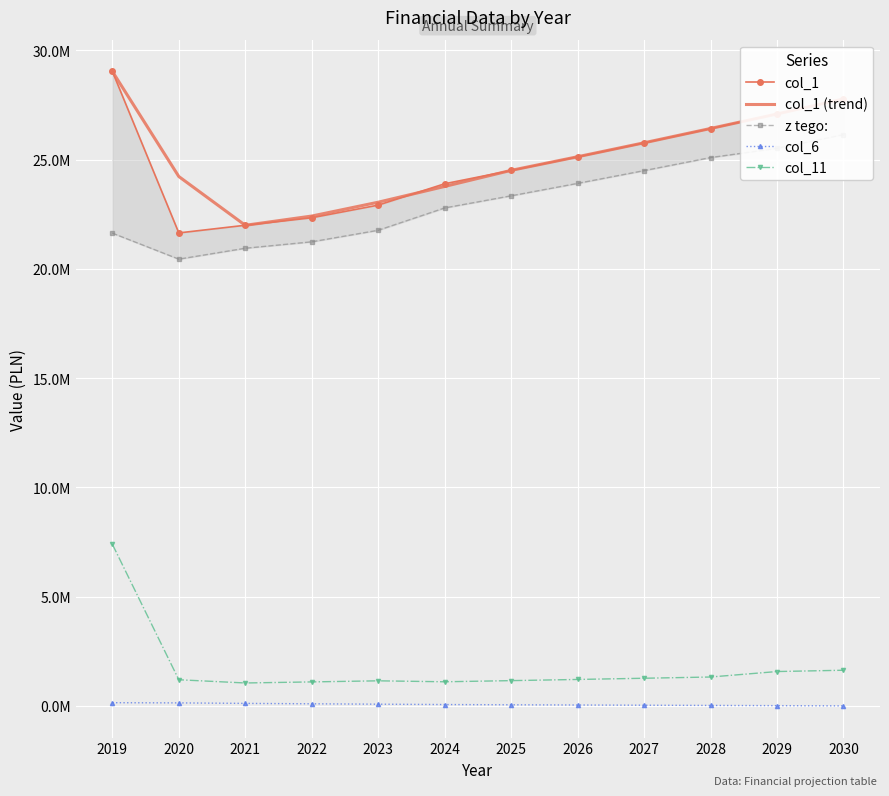

The value of col_11 at 2027 is 387454.7. True or false?

False